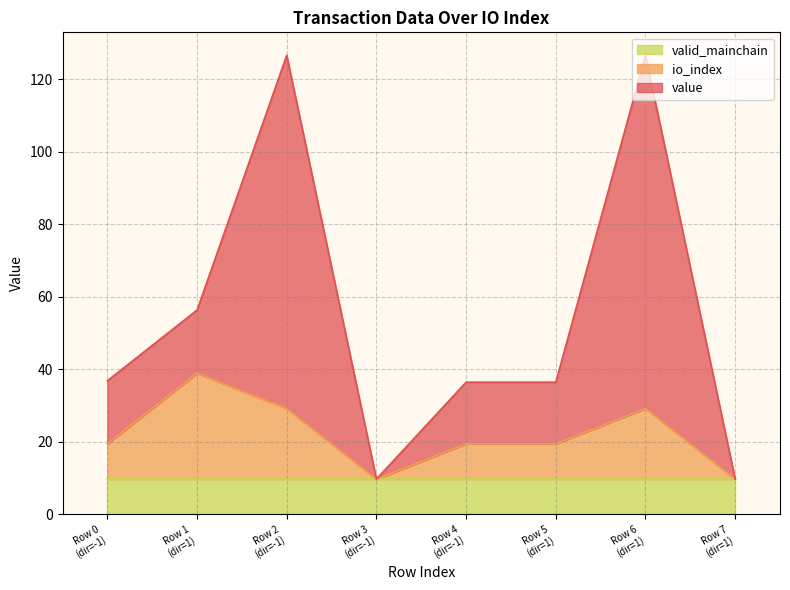

Does the chart display data point markers on the line(s)?

No